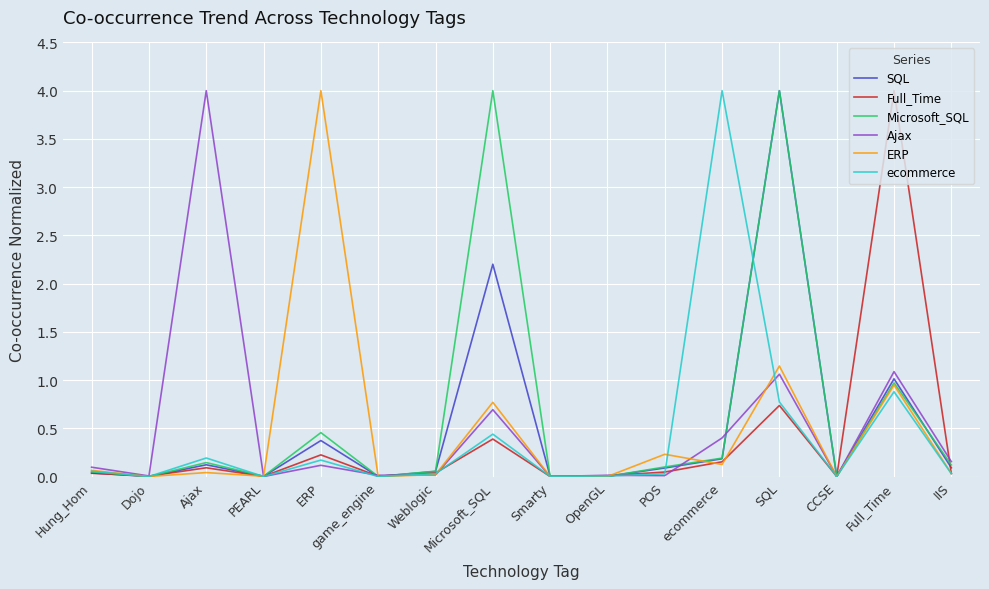

At which category is the sum across all series the highest?

SQL